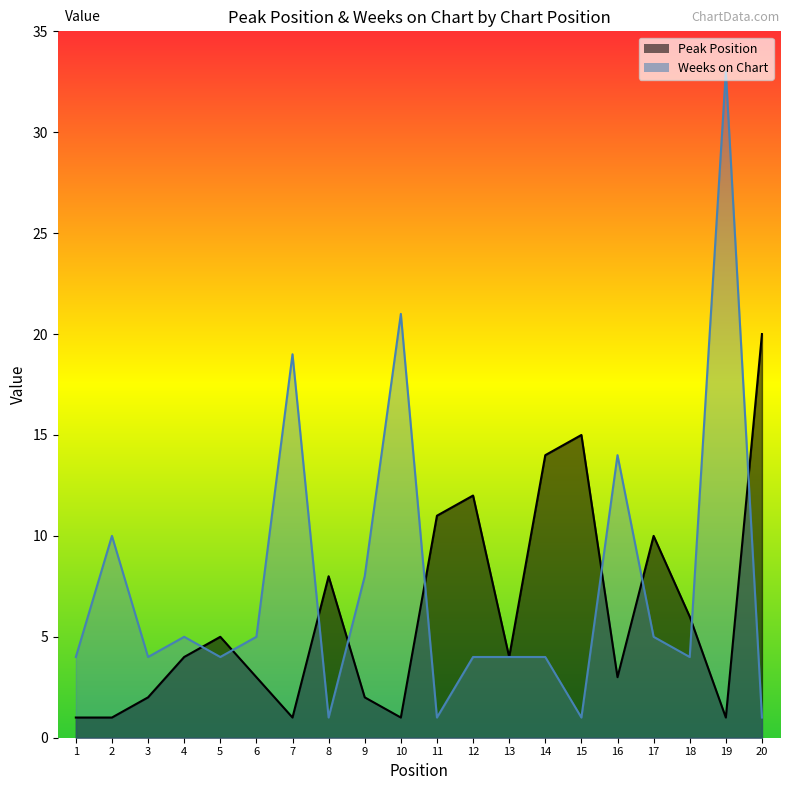

The Peak Position series shows 19 at 12. True or false?

False